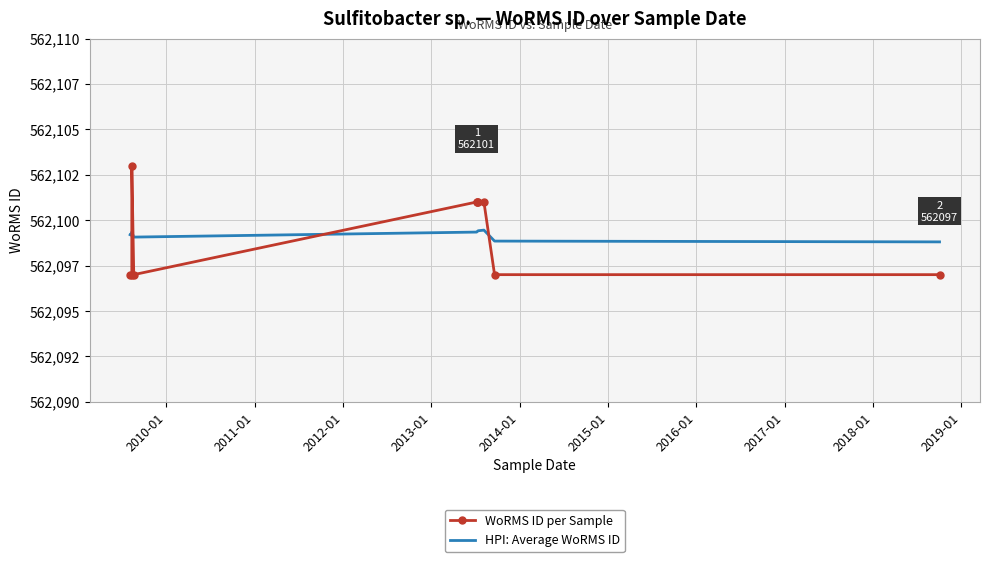

What is the sum of all HPI: Average WoRMS ID values?

5620992.0